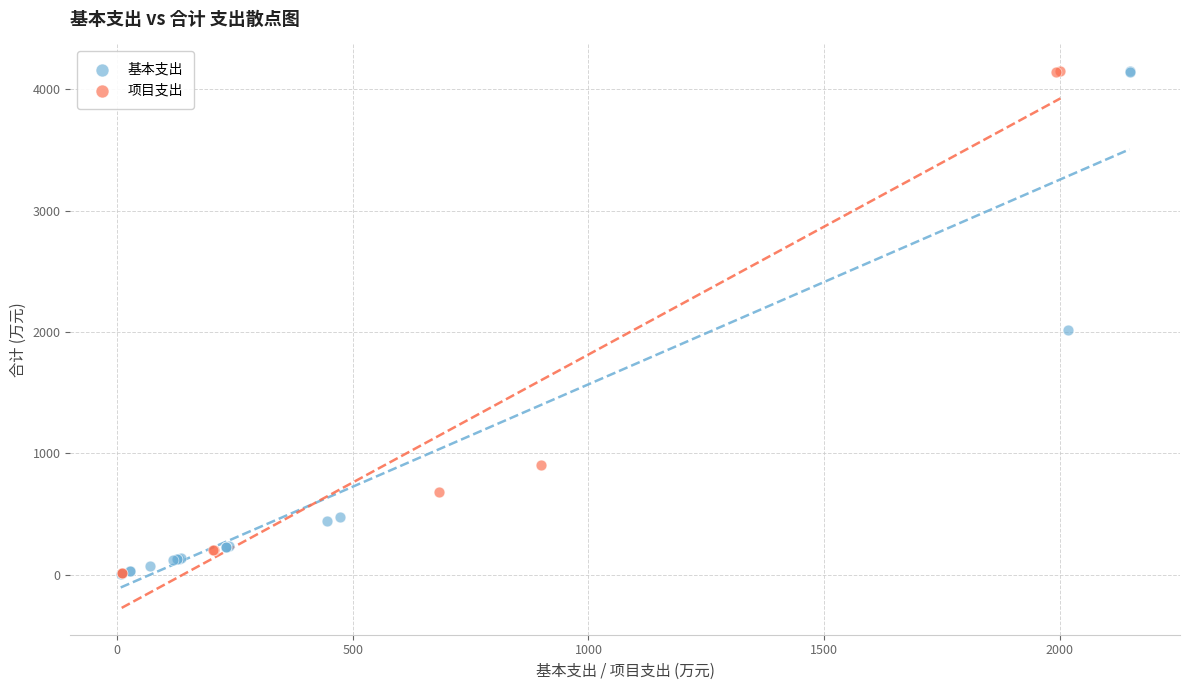

What are all the series names shown in the legend?

基本支出, 项目支出